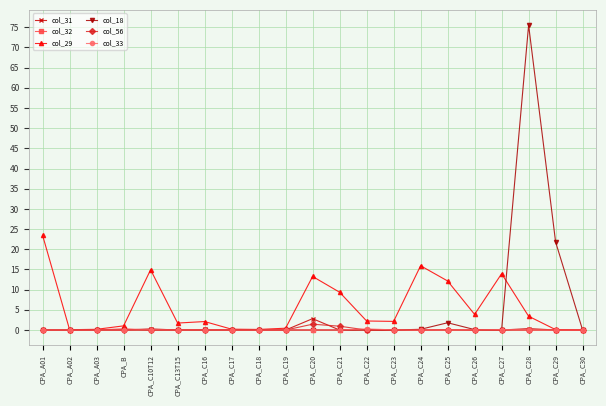

What is the label of the 15th point from the right?

CPA_C16